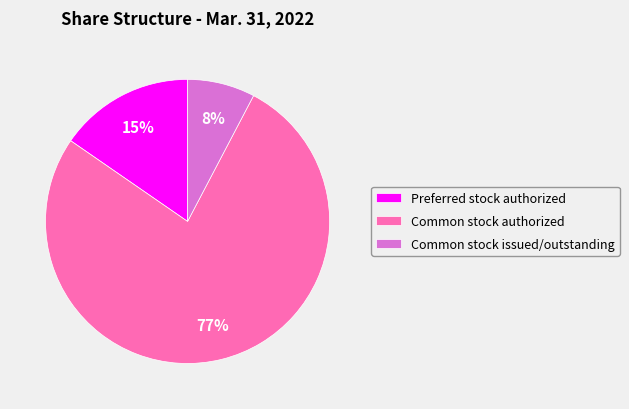

What is the ratio of the value at Common stock issued/outstanding to the value at Preferred stock authorized?

0.5